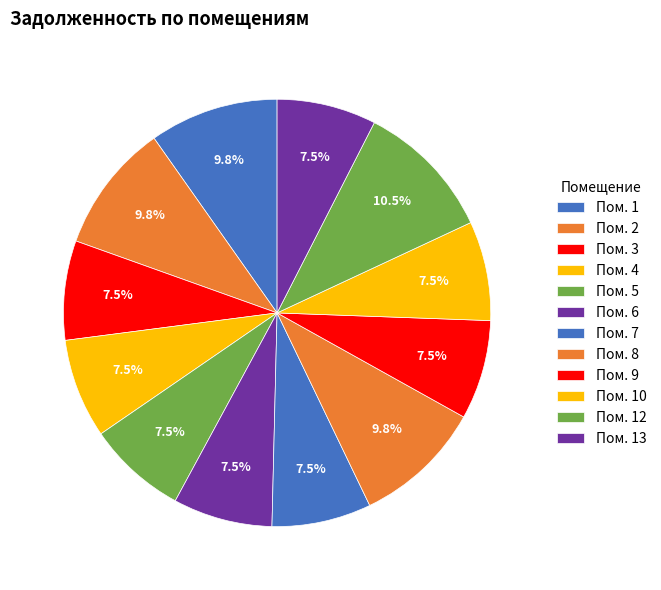

Count the number of slices in the pie.

12